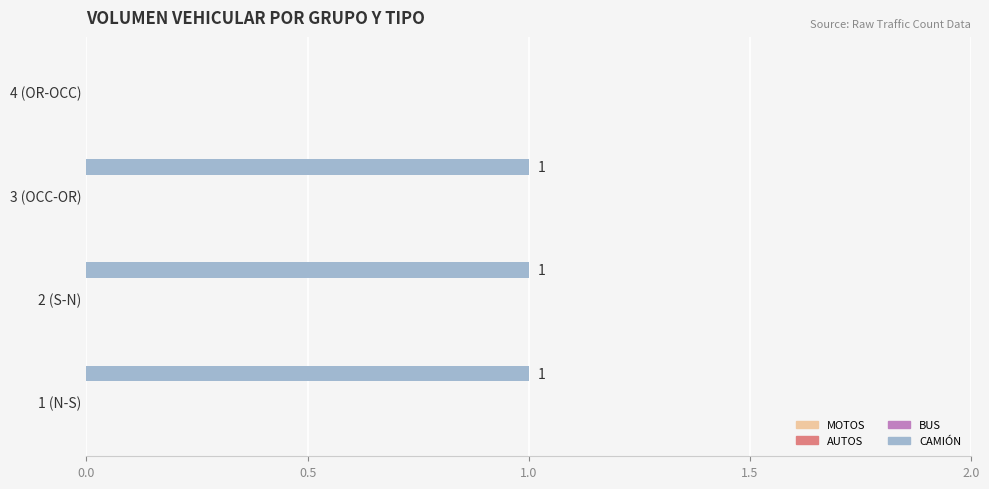

What is the sum of all values?

3